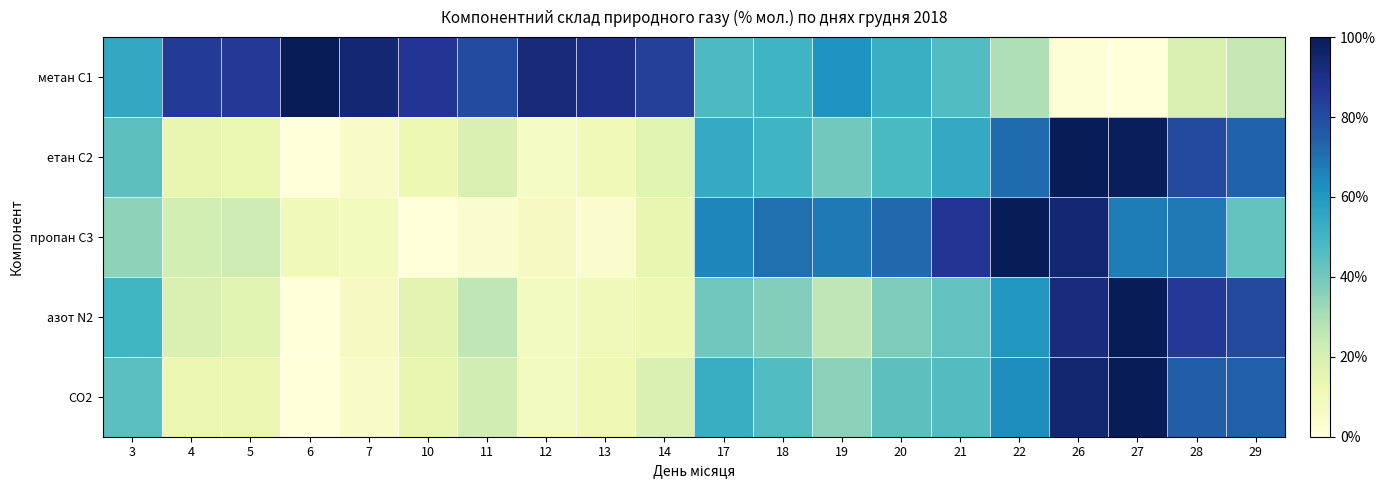

Reading left to right, extract all data points from this chart.

метан С1: 3=0.5	4=0.9	5=0.9	6=1.0	7=0.9	10=0.9	11=0.8	12=0.9	13=0.9	14=0.8	17=0.5	18=0.5	19=0.6	20=0.5	21=0.5	22=0.3	26=0.0	27=0.0	28=0.2	29=0.3
етан С2: 3=0.4	4=0.1	5=0.1	6=0.0	7=0.1	10=0.1	11=0.2	12=0.1	13=0.1	14=0.2	17=0.5	18=0.5	19=0.4	20=0.5	21=0.5	22=0.7	26=1.0	27=1.0	28=0.8	29=0.7
пропан С3: 3=0.3	4=0.2	5=0.2	6=0.1	7=0.1	10=0.0	11=0.0	12=0.1	13=0.0	14=0.1	17=0.7	18=0.7	19=0.7	20=0.7	21=0.9	22=1.0	26=0.9	27=0.7	28=0.7	29=0.4
азот N2: 3=0.5	4=0.2	5=0.2	6=0.0	7=0.1	10=0.2	11=0.3	12=0.1	13=0.1	14=0.1	17=0.4	18=0.4	19=0.3	20=0.4	21=0.4	22=0.6	26=0.9	27=1.0	28=0.9	29=0.8
CO2: 3=0.4	4=0.1	5=0.1	6=0.0	7=0.1	10=0.1	11=0.2	12=0.1	13=0.1	14=0.2	17=0.5	18=0.5	19=0.4	20=0.4	21=0.5	22=0.6	26=0.9	27=1.0	28=0.8	29=0.7